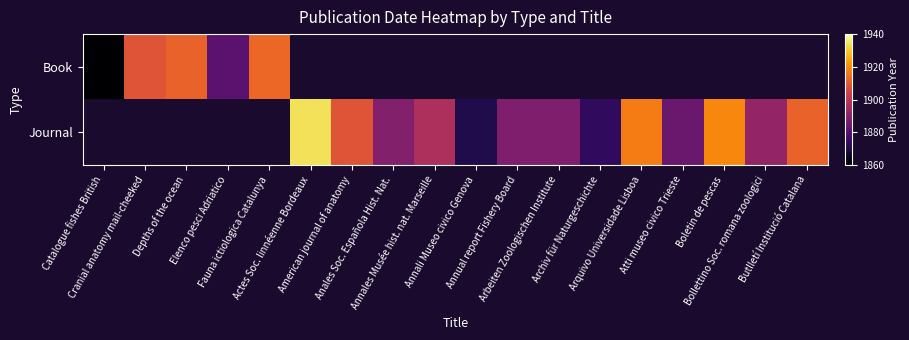

At how many categories does at least one series exceed 1872?

16